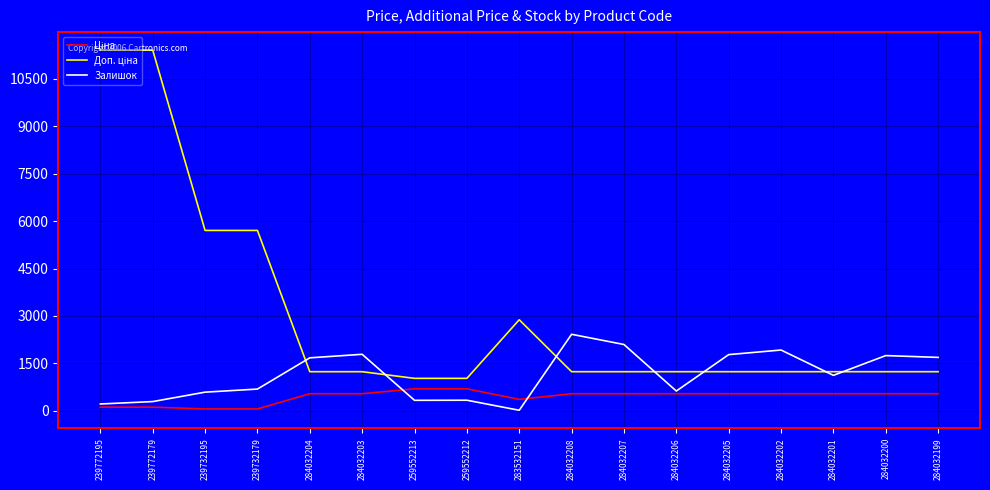

The value of Залишок at 284032200 is 889.7. True or false?

False